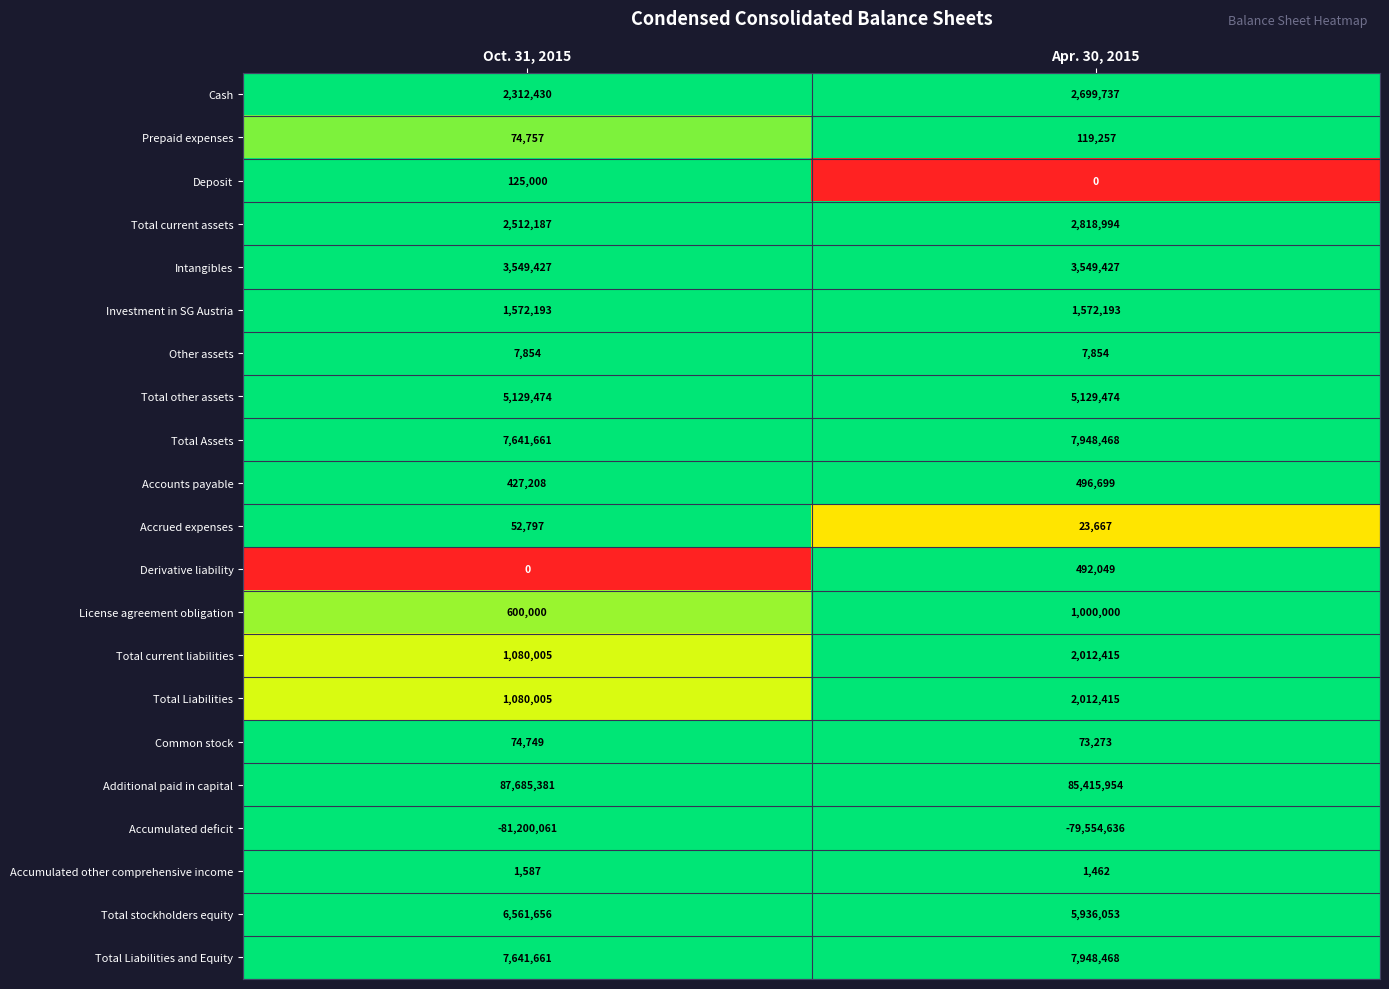

Which series has the largest total across all categories?

Additional paid in capital